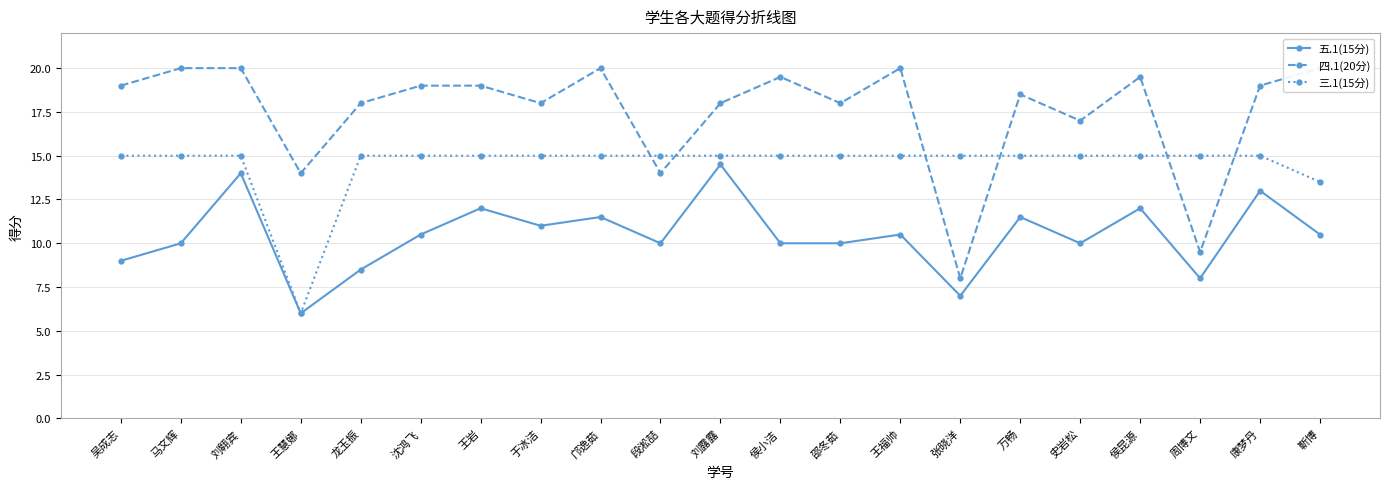

Which series has the largest range (max minus min)?

四.1(20分)